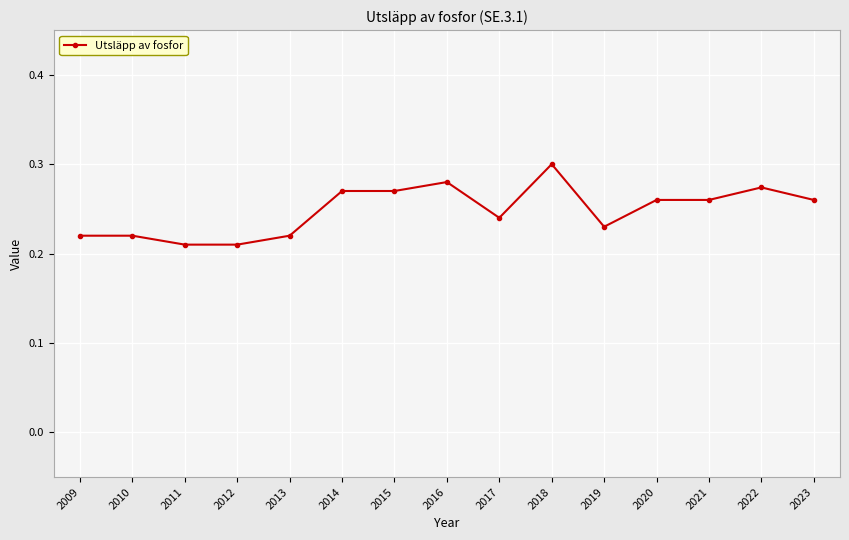

What is the sum of all values?

3.7